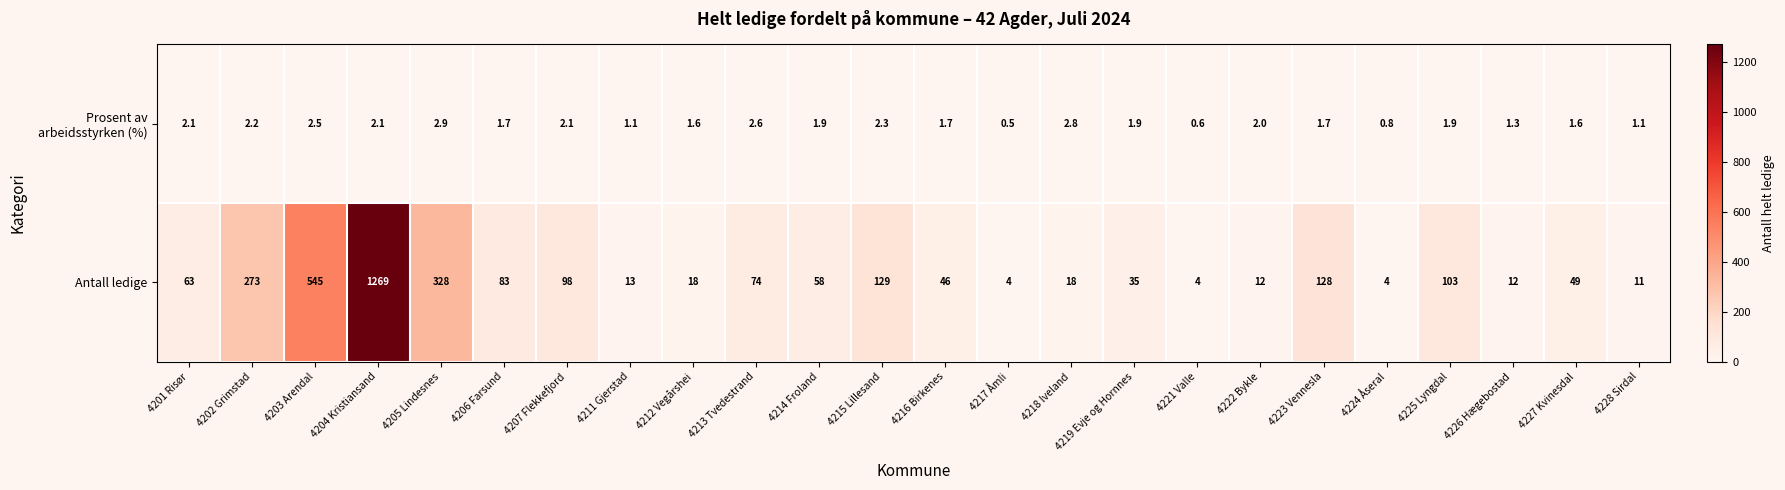

Count the number of data series in this chart.

2